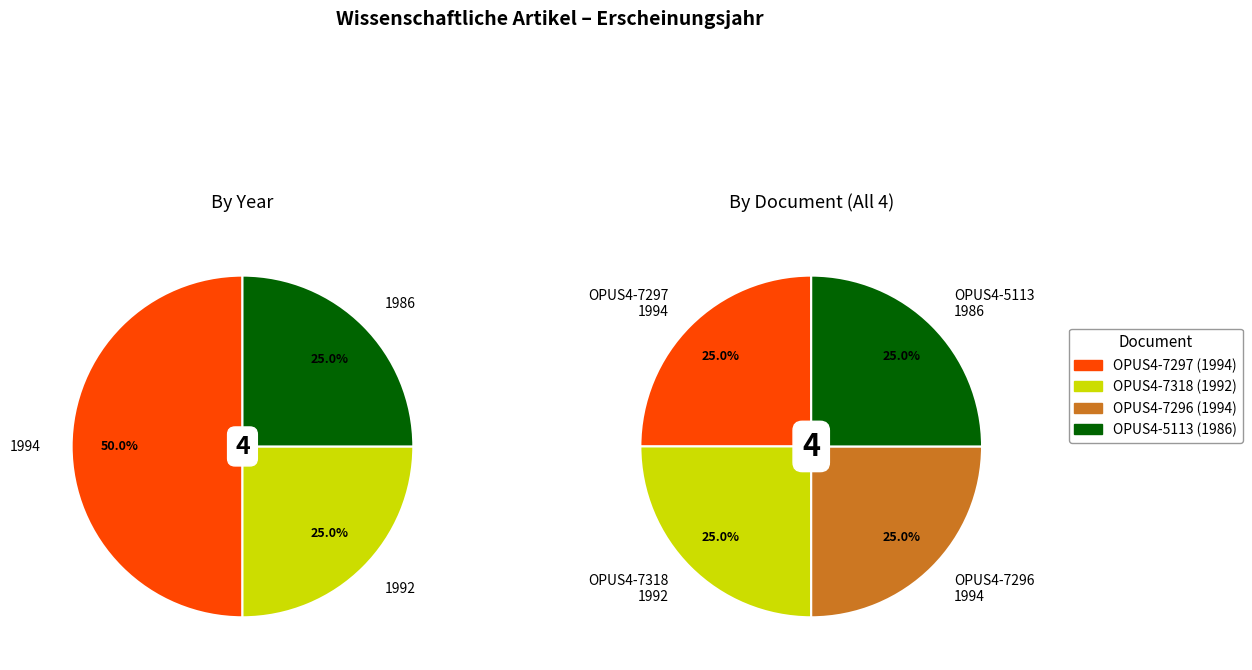

To the nearest percent, what portion does 1994 (OPUS4-7296) represent?

25%